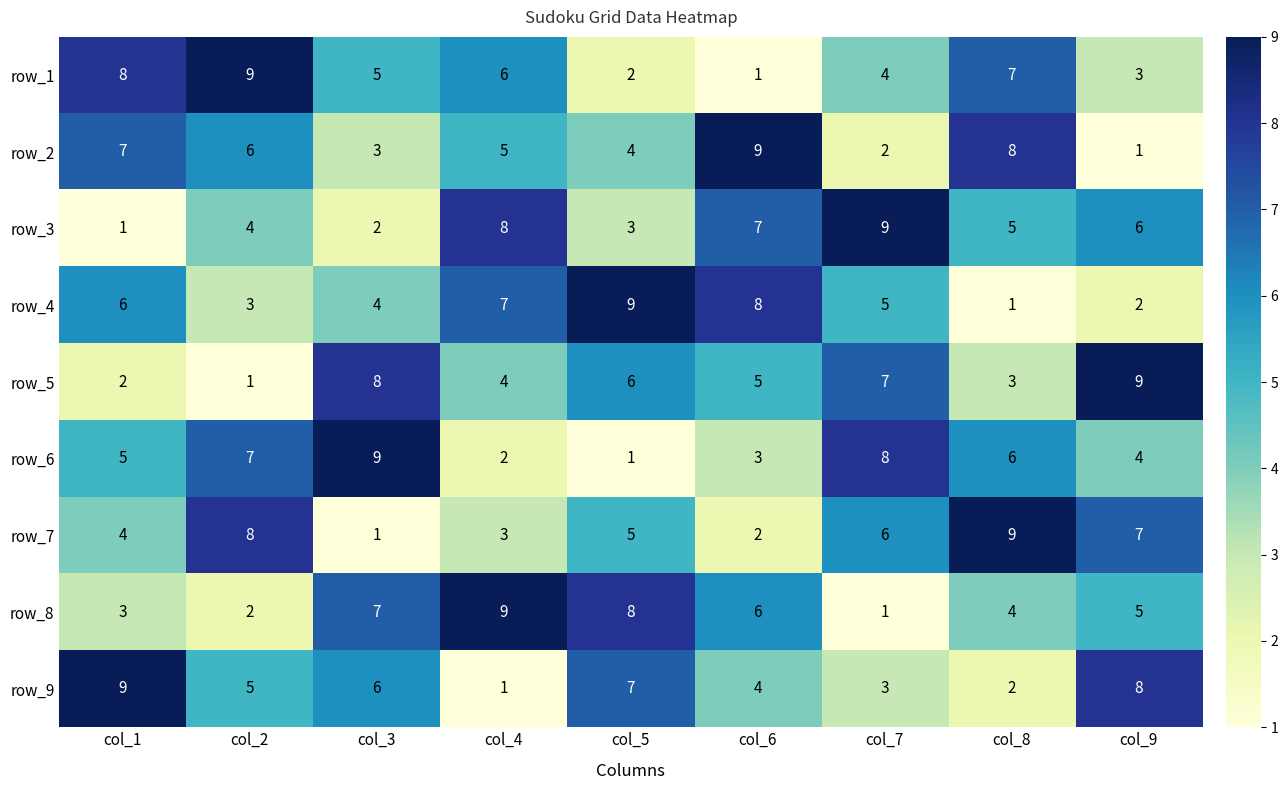

What is the spread (max minus min) of values at col_2?

8